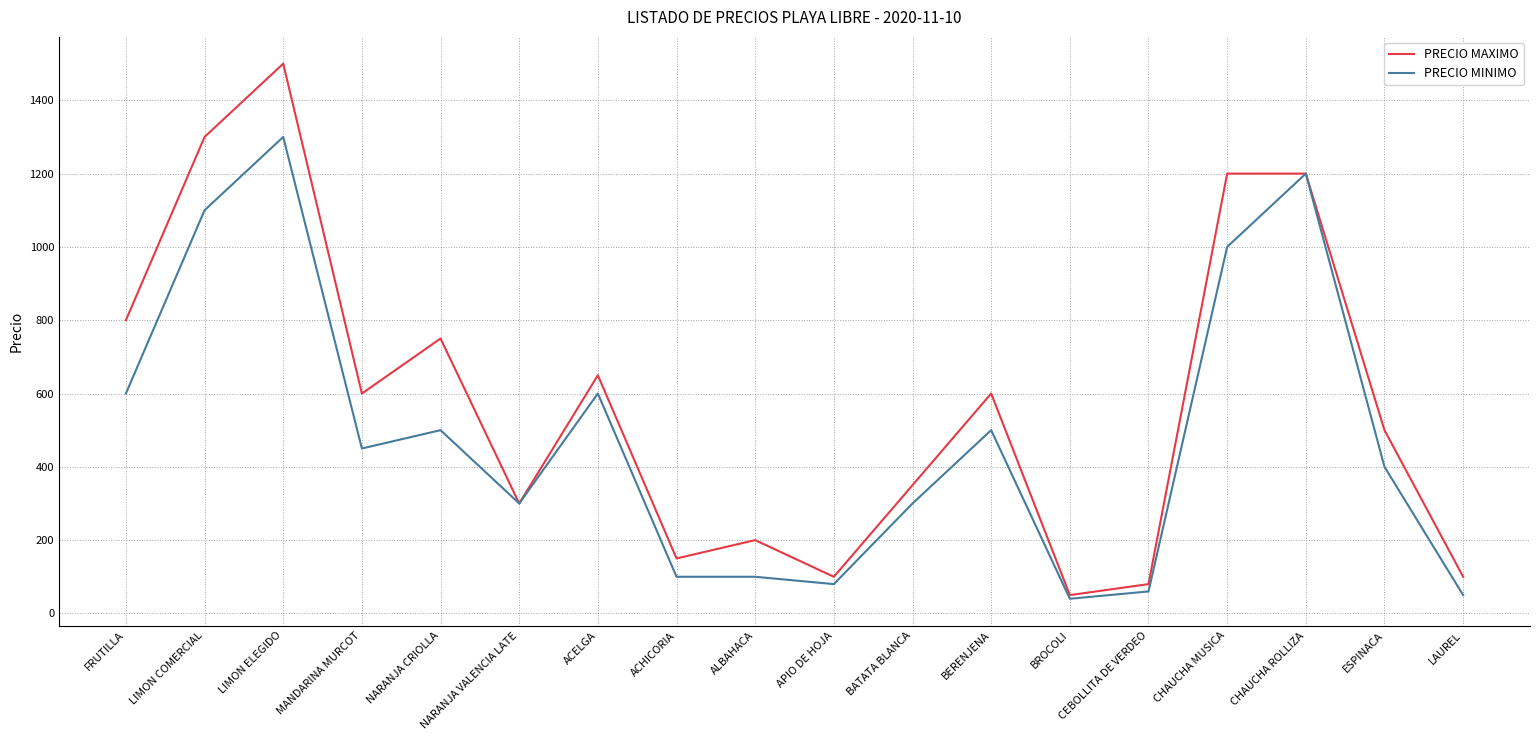

What is the approximate value of PRECIO MINIMO at ACHICORIA?

100